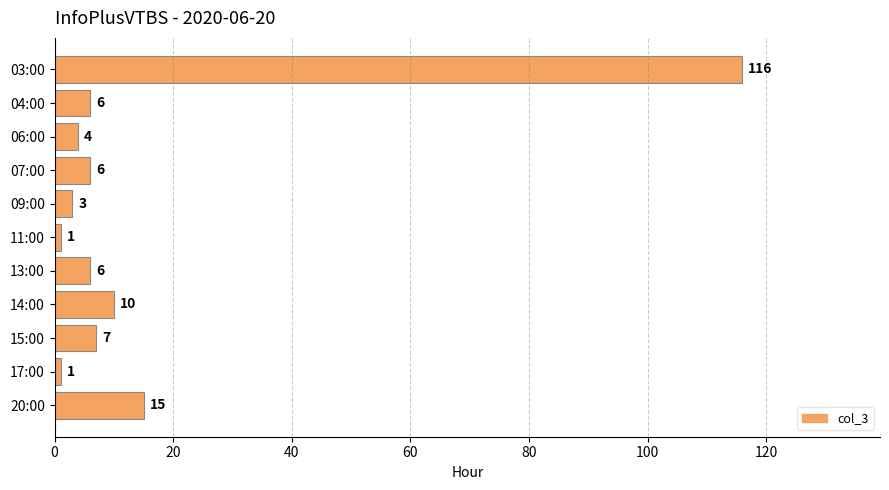

Where is the data nearest to the value 58?

20:00